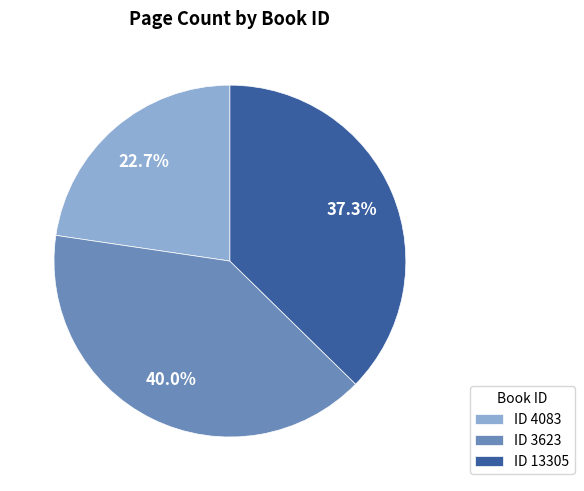

Which has a higher value, ID 13305 or ID 4083?

ID 13305